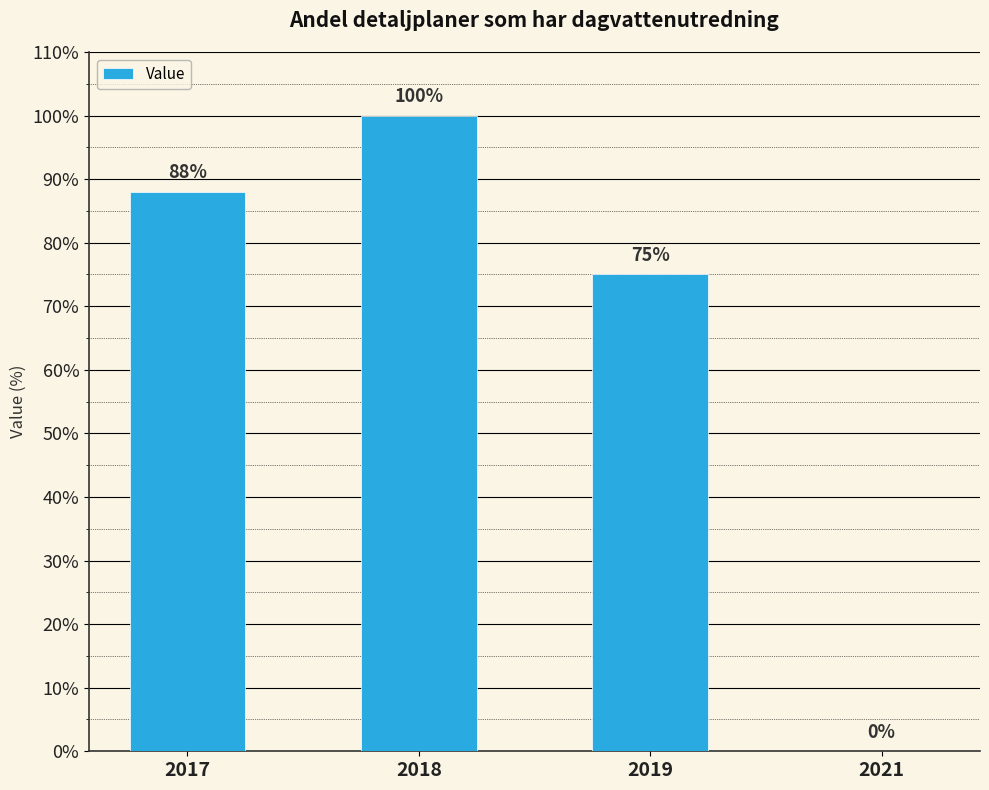

Reading left to right, what are all the values shown in this chart?

88	100	75	0